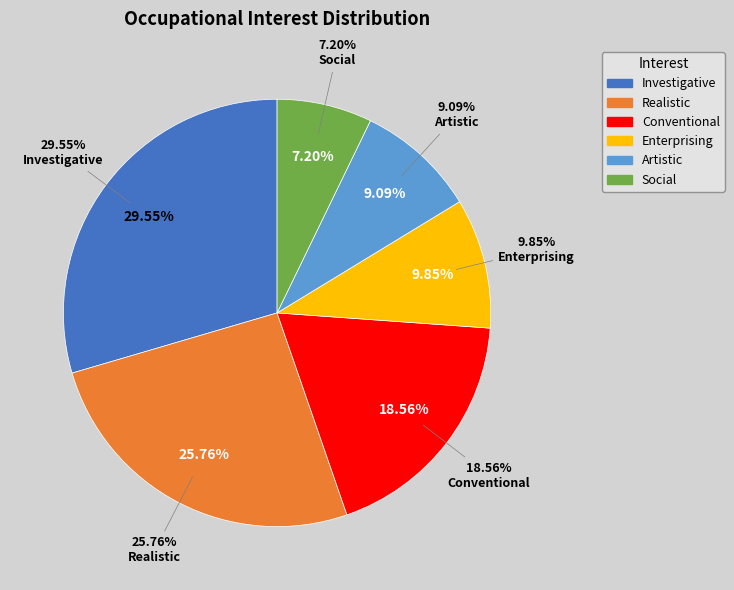

What percentage is the Conventional slice, to the nearest percent?

19%